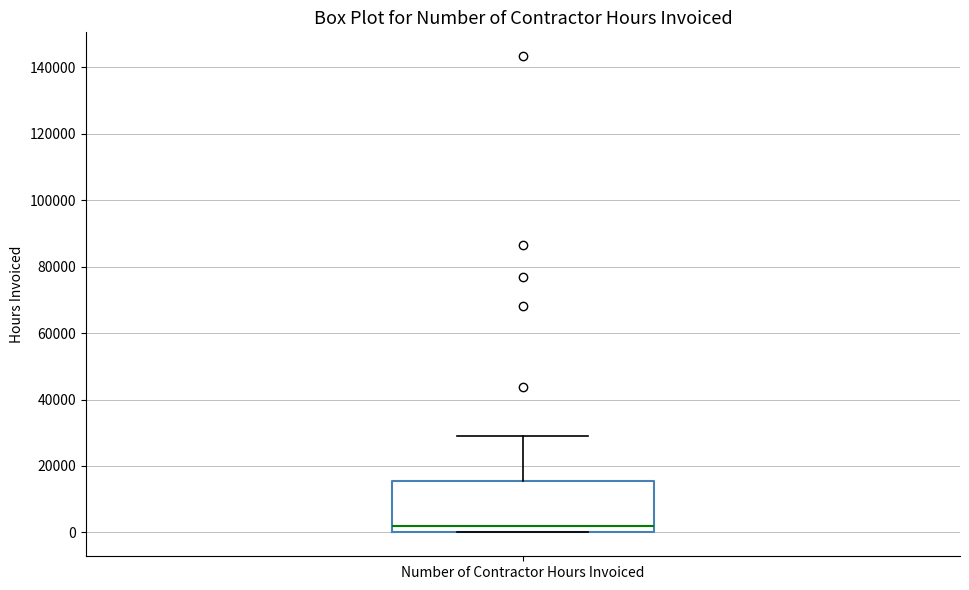

Transcribe this box plot: give where the median line is, the range the box spans, and where the two whiskers end, as read against the y-axis. The values are not printed on the chart, so give them approximately, as read against the axis.

median 2000, box 0 to 16000, whiskers 0 to 30000